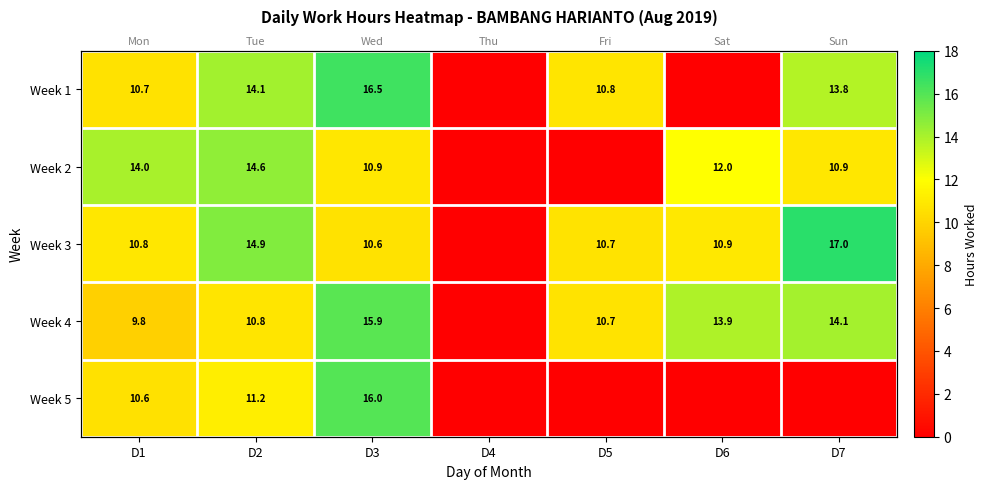

What is the sum of the Week 4 values at D5 and D4?

10.7